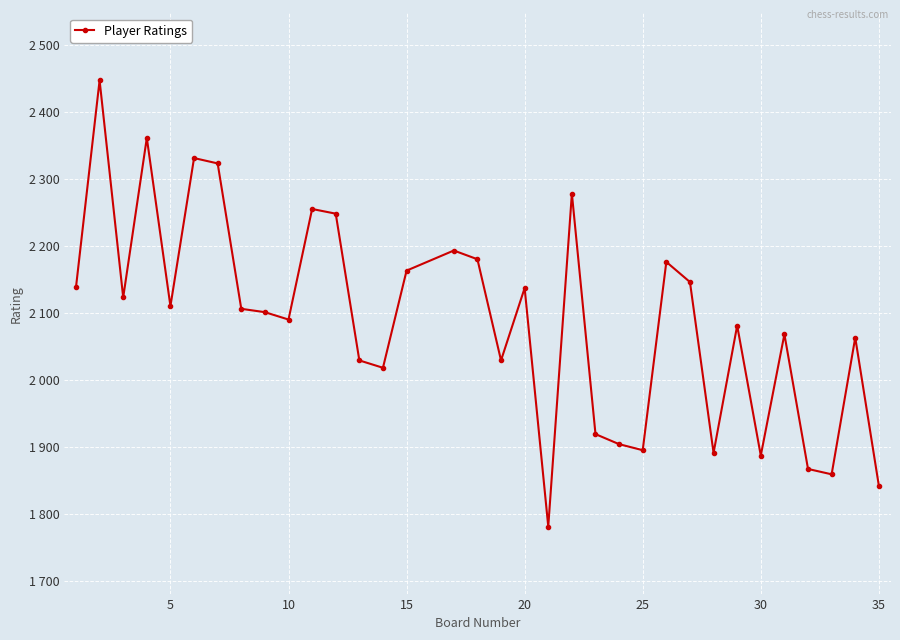

What is the smallest value displayed?

1781